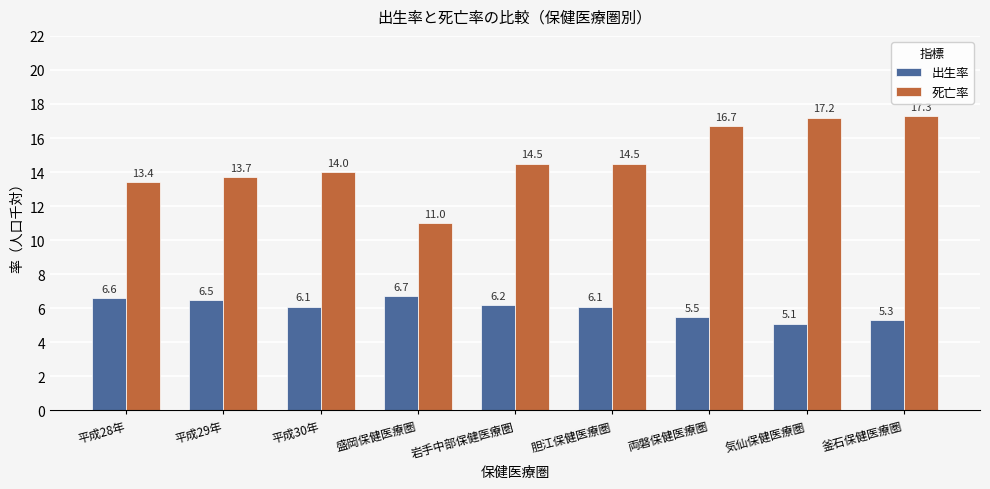

Reading left to right, list all the values displayed in this chart.

出生率: 6.6	6.5	6.1	6.7	6.2	6.1	5.5	5.1	5.3
死亡率: 13.4	13.7	14.0	11.0	14.5	14.5	16.7	17.2	17.3